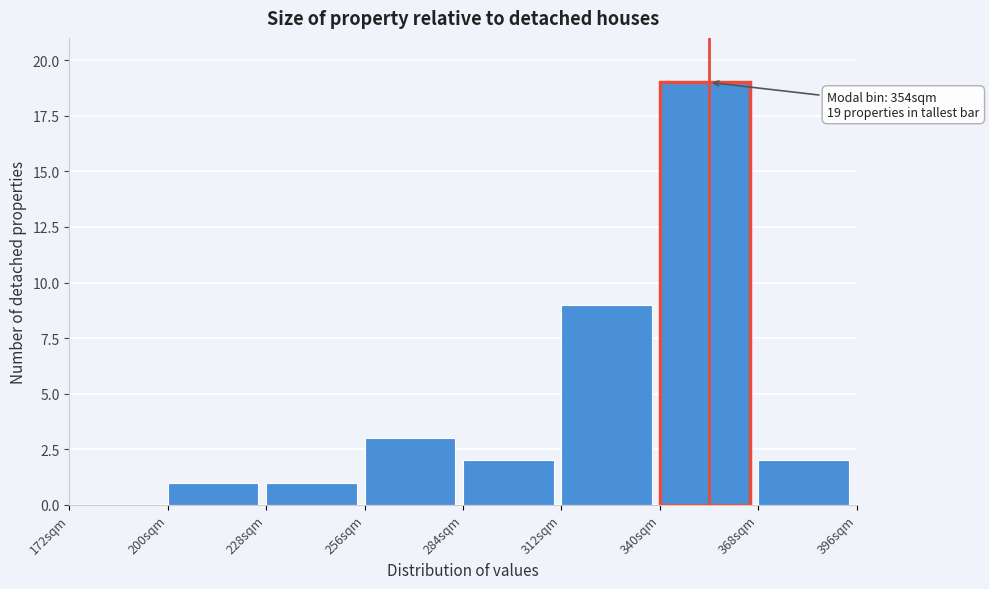

Which range on the x-axis has the tallest bar?

340 to 368